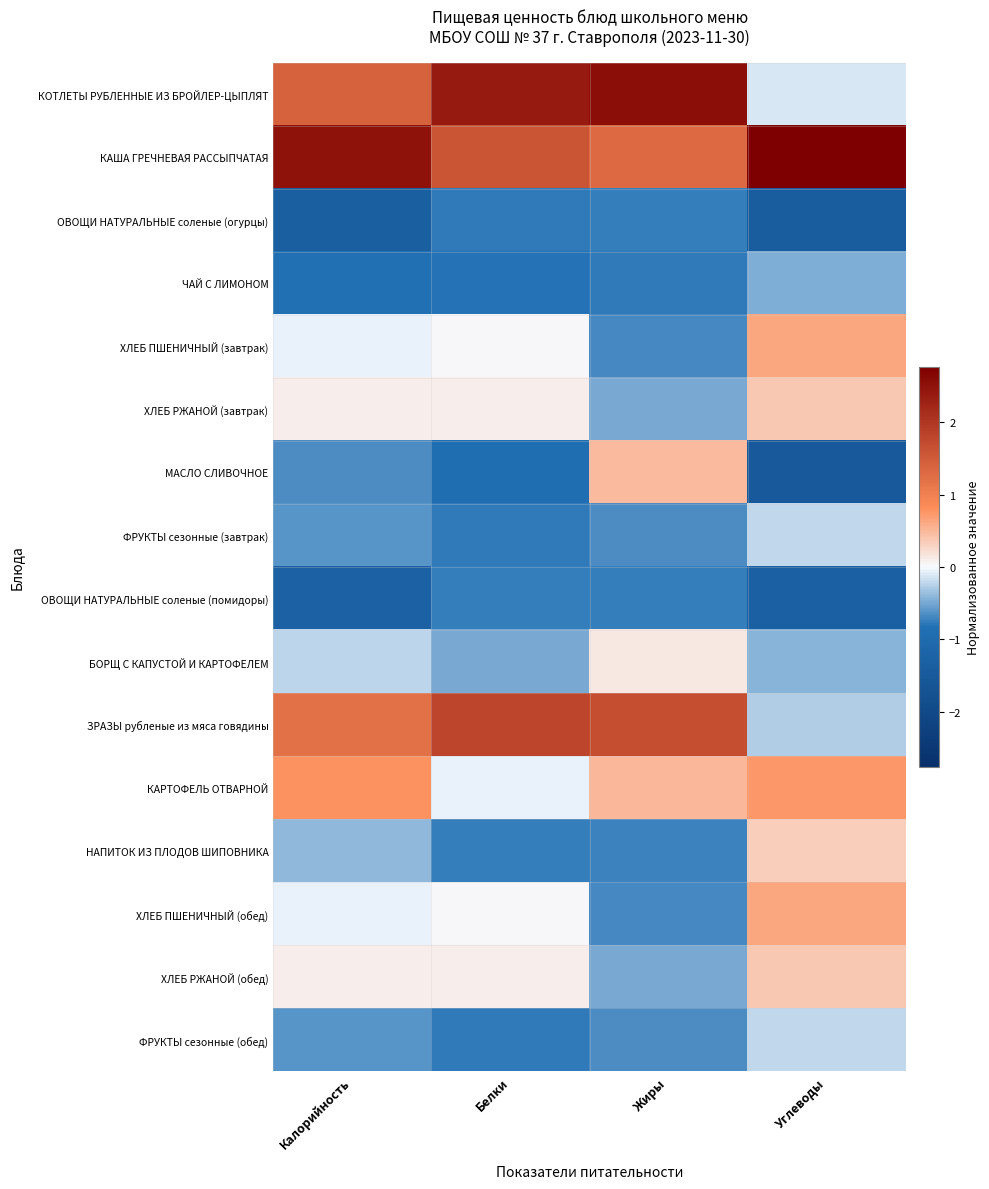

Reading left to right, extract all data points from this chart.

КОТЛЕТЫ РУБЛЕННЫЕ ИЗ БРОЙЛЕР-ЦЫПЛЯТ: Калорийность=1.4	Белки=2.4	Жиры=2.6	Углеводы=-0.1
КАША ГРЕЧНЕВАЯ РАССЫПЧАТАЯ: Калорийность=2.5	Белки=1.6	Жиры=1.3	Углеводы=2.8
ОВОЩИ НАТУРАЛЬНЫЕ соленые (огурцы): Калорийность=-1.4	Белки=-0.8	Жиры=-0.8	Углеводы=-1.4
ЧАЙ С ЛИМОНОМ: Калорийность=-0.8	Белки=-0.8	Жиры=-0.8	Углеводы=-0.5
ХЛЕБ ПШЕНИЧНЫЙ (завтрак): Калорийность=-0.1	Белки=0.0	Жиры=-0.7	Углеводы=0.6
ХЛЕБ РЖАНОЙ (завтрак): Калорийность=0.1	Белки=0.1	Жиры=-0.5	Углеводы=0.4
МАСЛО СЛИВОЧНОЕ: Калорийность=-0.7	Белки=-0.9	Жиры=0.5	Углеводы=-1.5
ФРУКТЫ сезонные (завтрак): Калорийность=-0.6	Белки=-0.8	Жиры=-0.7	Углеводы=-0.2
ОВОЩИ НАТУРАЛЬНЫЕ соленые (помидоры): Калорийность=-1.3	Белки=-0.7	Жиры=-0.8	Углеводы=-1.3
БОРЩ С КАПУСТОЙ И КАРТОФЕЛЕМ: Калорийность=-0.2	Белки=-0.5	Жиры=0.1	Углеводы=-0.4
ЗРАЗЫ рубленые из мяса говядины: Калорийность=1.2	Белки=1.8	Жиры=1.7	Углеводы=-0.3
КАРТОФЕЛЬ ОТВАРНОЙ: Калорийность=0.8	Белки=-0.1	Жиры=0.5	Углеводы=0.7
НАПИТОК ИЗ ПЛОДОВ ШИПОВНИКА: Калорийность=-0.4	Белки=-0.7	Жиры=-0.7	Углеводы=0.3
ХЛЕБ ПШЕНИЧНЫЙ (обед): Калорийность=-0.1	Белки=0.0	Жиры=-0.7	Углеводы=0.6
ХЛЕБ РЖАНОЙ (обед): Калорийность=0.1	Белки=0.1	Жиры=-0.5	Углеводы=0.4
ФРУКТЫ сезонные (обед): Калорийность=-0.6	Белки=-0.8	Жиры=-0.7	Углеводы=-0.2